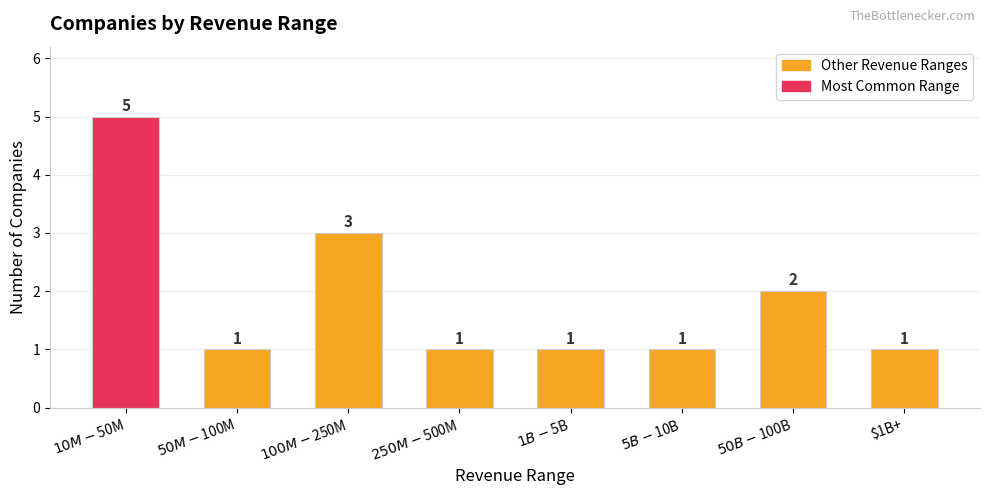

What is the label of the 2nd bar from the right?

$50B-$100B